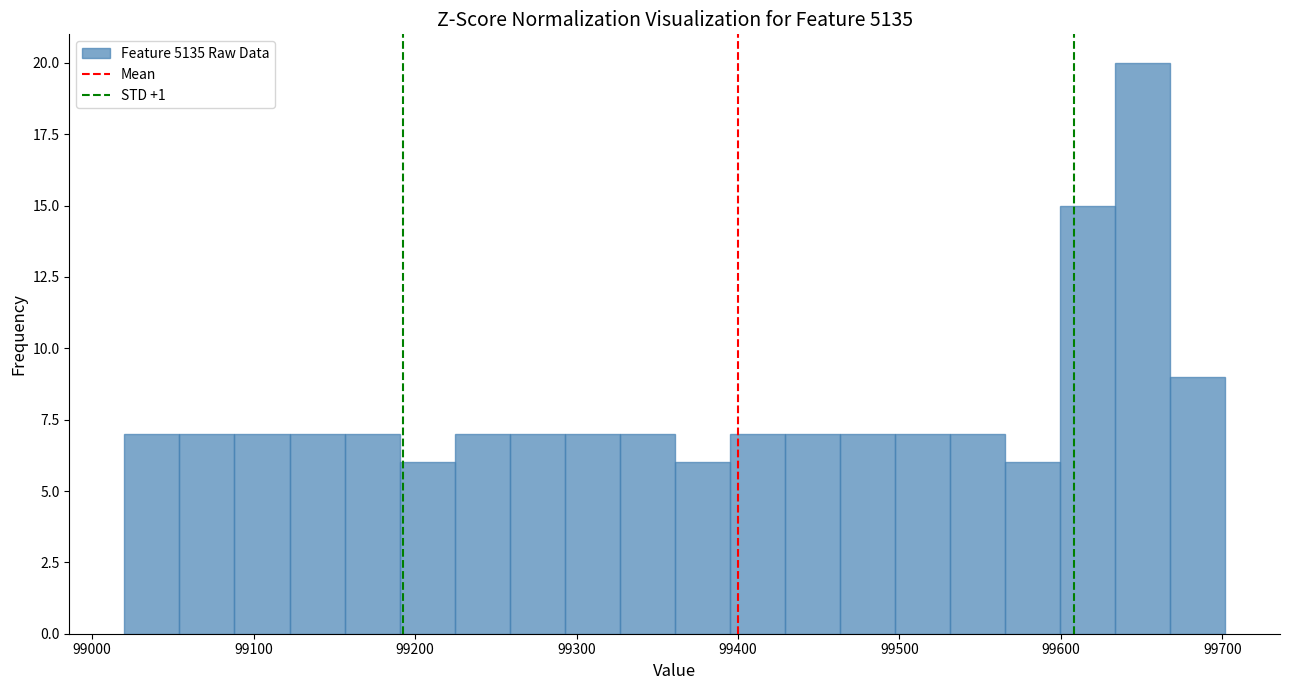

Around what value on the x-axis is the tallest bar? Give the approximate position of its centre, as read against the axis.

99650